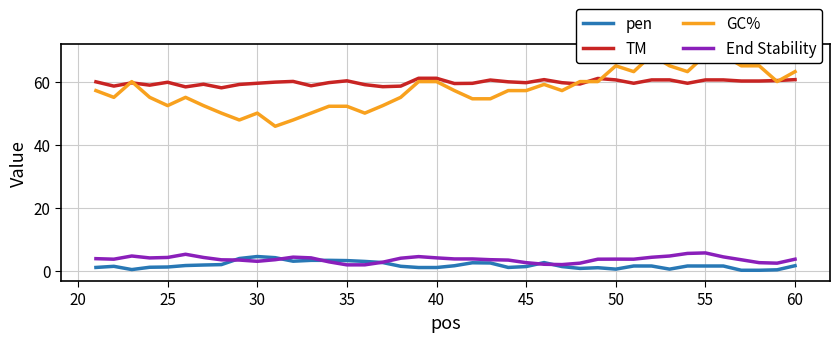

What is the highest value of the pen series?

4.5